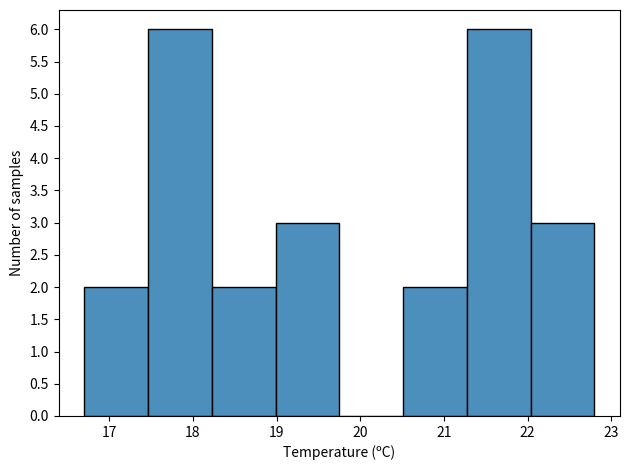

Reading left to right, transcribe this chart: for each bar, give the range it covers on the x-axis and its height. Neither the bar edges nor the heights are printed on the chart, so give them approximately, as read against the axes.

16.7 to 17.5: 2
17.5 to 18.2: 6
18.2 to 19.0: 2
19.0 to 19.8: 3
19.8 to 20.5: 0
20.5 to 21.3: 2
21.3 to 22.0: 6
22.0 to 22.8: 3